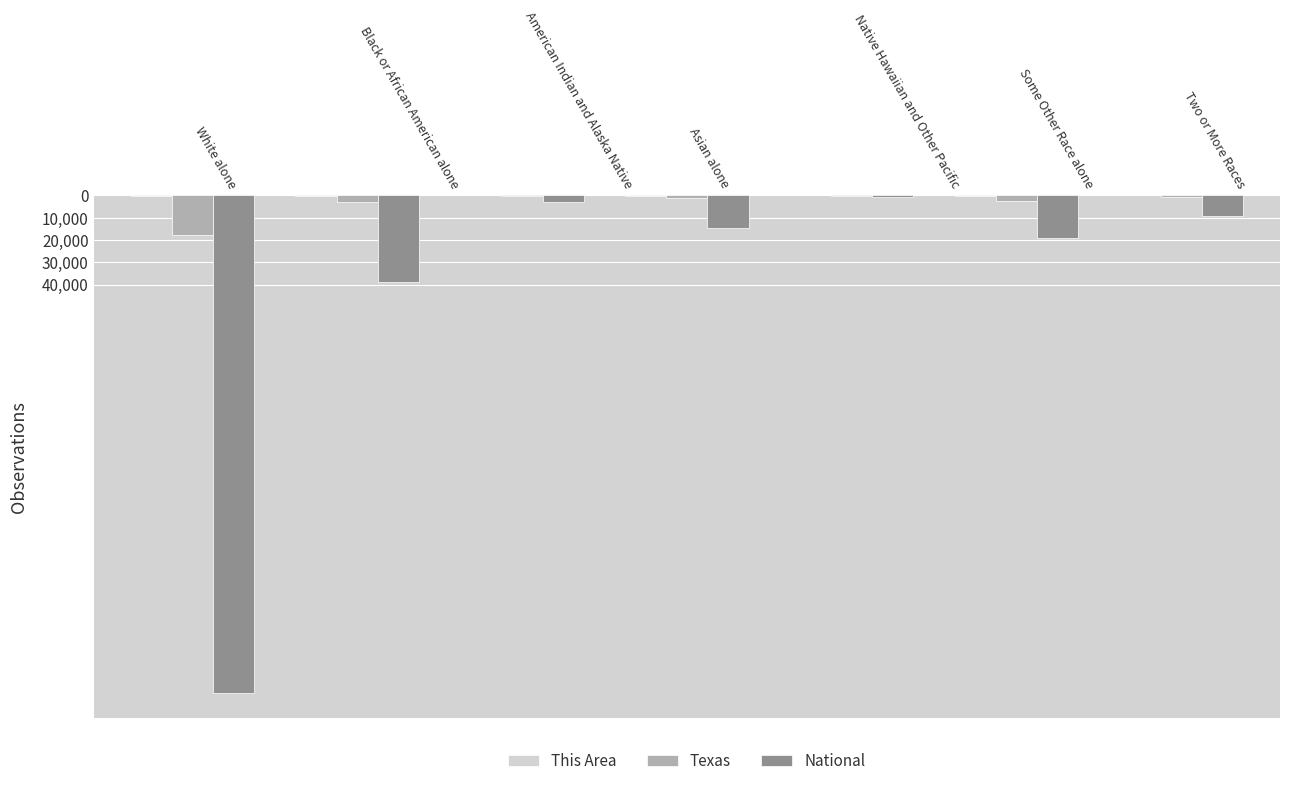

Reading left to right, transcribe all the data shown in this chart.

This Area: 108892	12750	1374	6185	81	18611	4300
Texas: 17701552	2979598	170972	964596	21656	2628186	679001
National: 223553265	38929319	2932248	14674252	540013	19107368	9009073